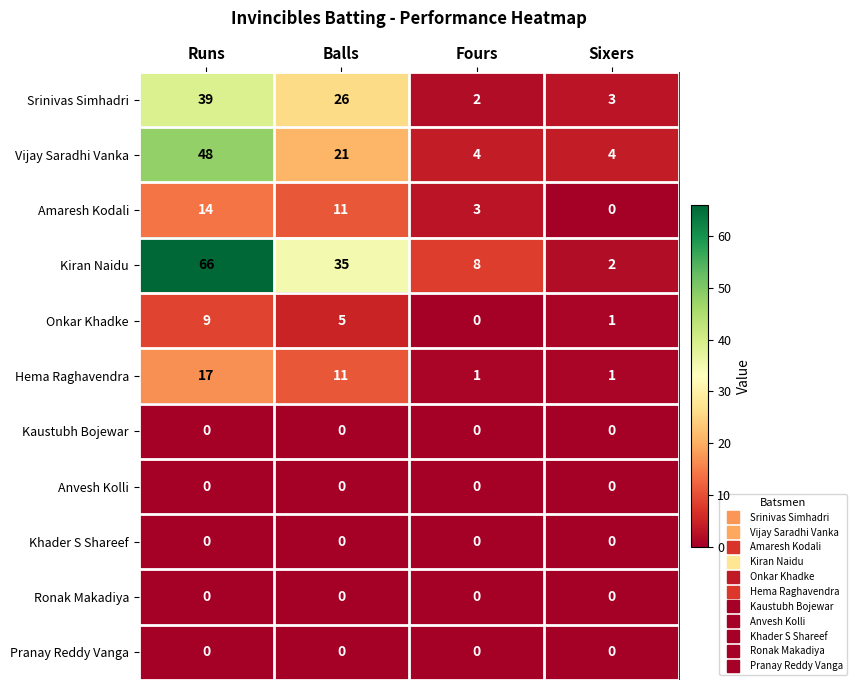

What is the difference between the second highest and second lowest values in the Vijay Saradhi Vanka series?

17